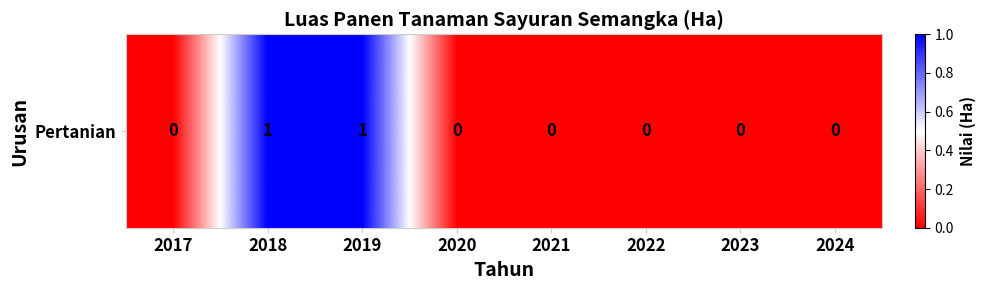

Reading left to right, transcribe all the data shown in this chart.

2017=0	2018=1	2019=1	2020=0	2021=0	2022=0	2023=0	2024=0